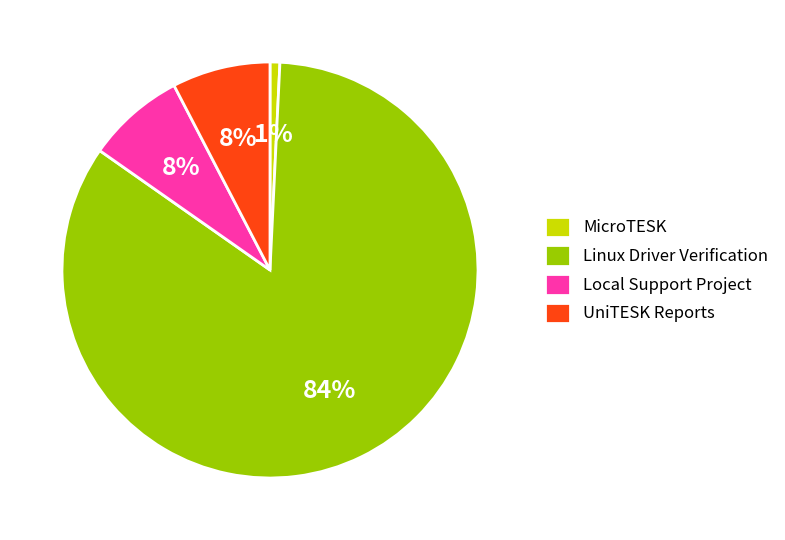

To the nearest percent, what is the average slice percentage?

25%